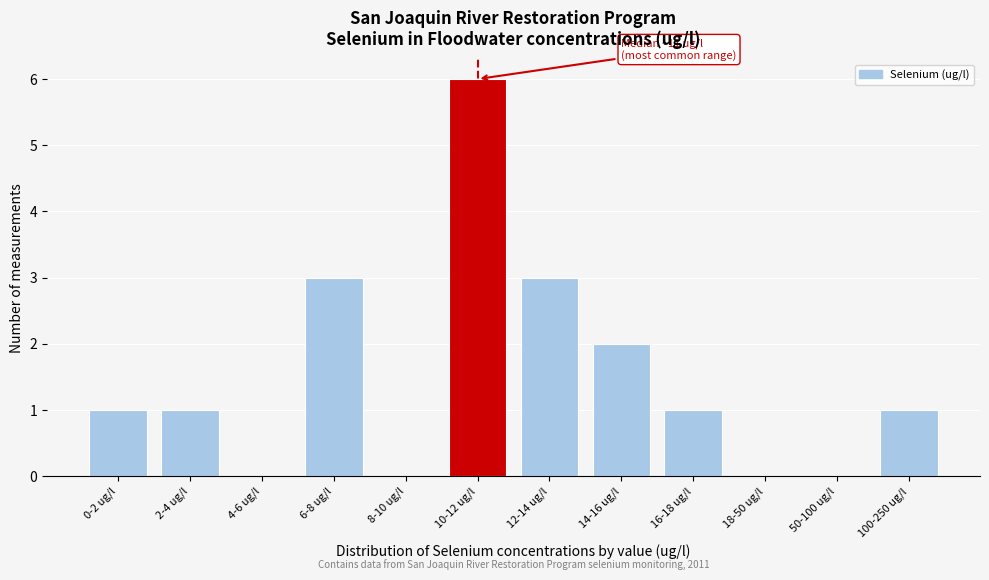

Reading left to right, transcribe all the data shown in this chart.

0-2 ug/l=1	2-4 ug/l=1	4-6 ug/l=0	6-8 ug/l=3	8-10 ug/l=0	10-12 ug/l=6	12-14 ug/l=3	14-16 ug/l=2	16-18 ug/l=1	18-50 ug/l=0	50-100 ug/l=0	100-250 ug/l=1